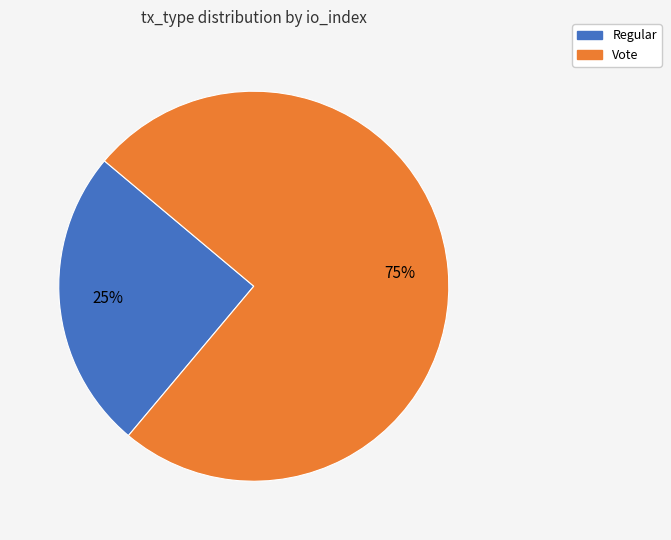

True or false: Vote accounts for 69% of the total.

False